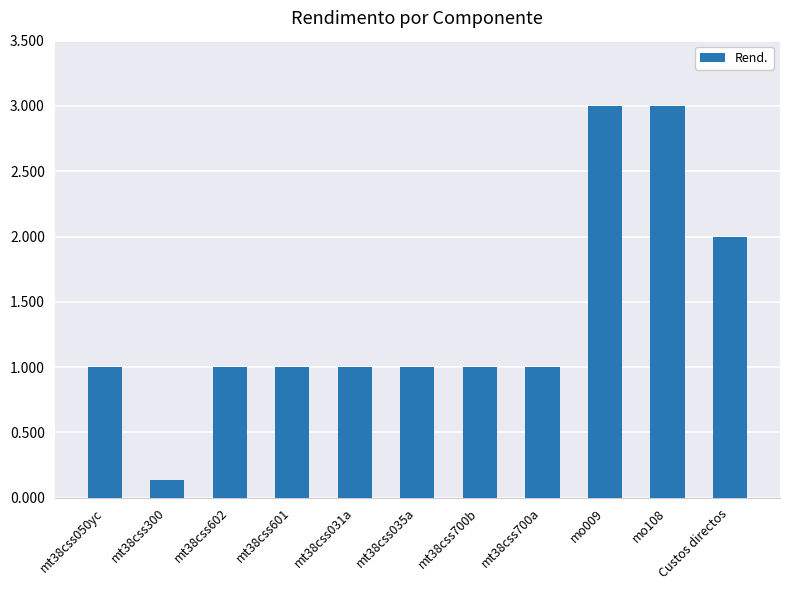

Reading right to left, transcribe all the data shown in this chart.

2.0	3.0	3.0	1.0	1.0	1.0	1.0	1.0	1.0	0.1	1.0